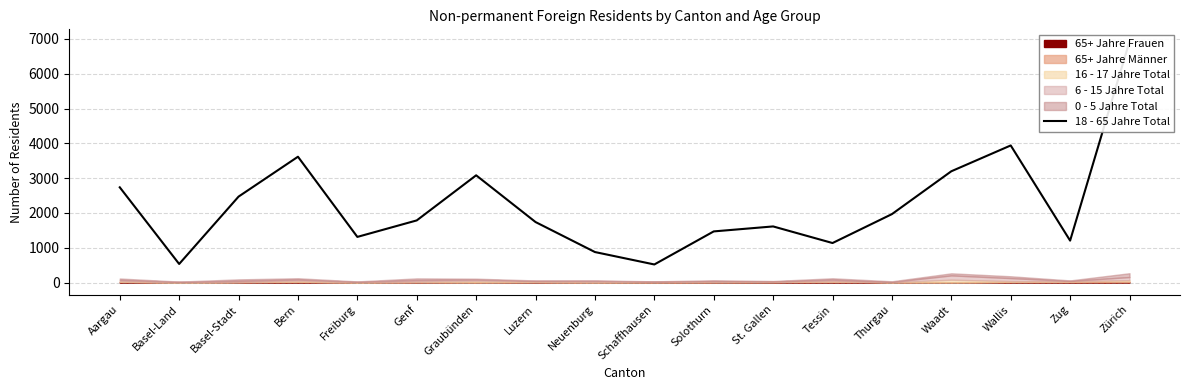

Reading right to left, extract all data points from this chart.

Zürich=6930	Zug=1205	Wallis=3940	Waadt=3198	Thurgau=1967	Tessin=1136	St. Gallen=1613	Solothurn=1470	Schaffhausen=520	Neuenburg=877	Luzern=1739	Graubünden=3082	Genf=1786	Freiburg=1312	Bern=3616	Basel-Stadt=2470	Basel-Land=534	Aargau=2737